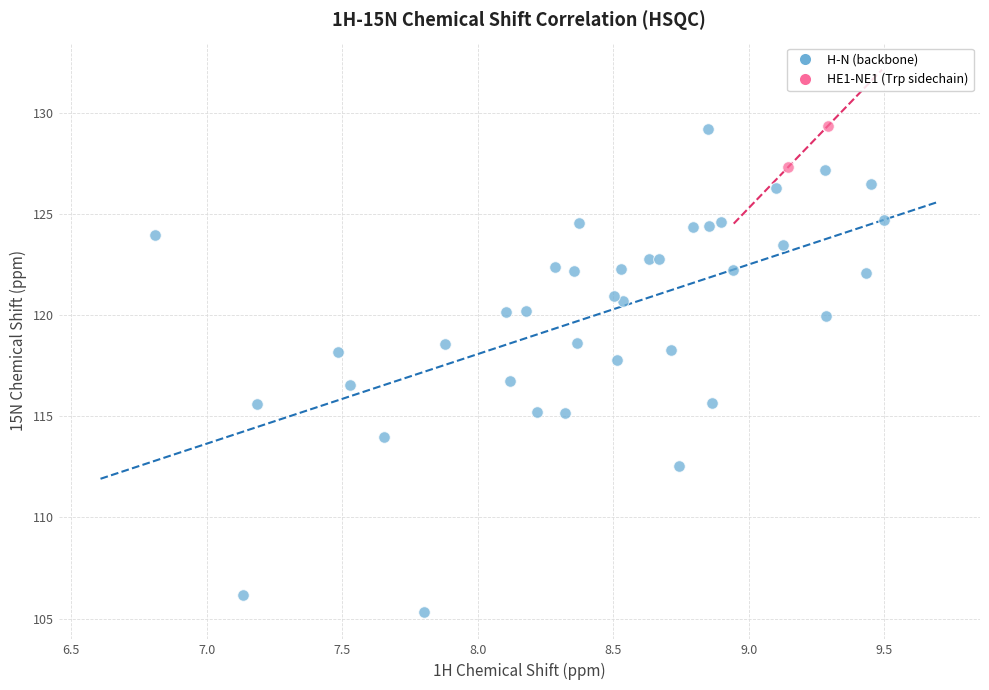

What are all the series names shown in the legend?

H-N (backbone), HE1-NE1 (Trp sidechain)